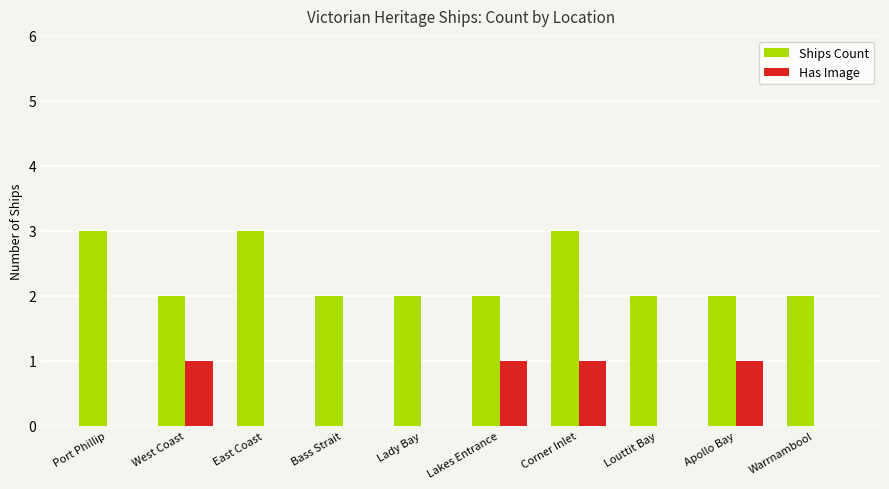

Is it true that Ships Count equals 2 at Lady Bay?

True